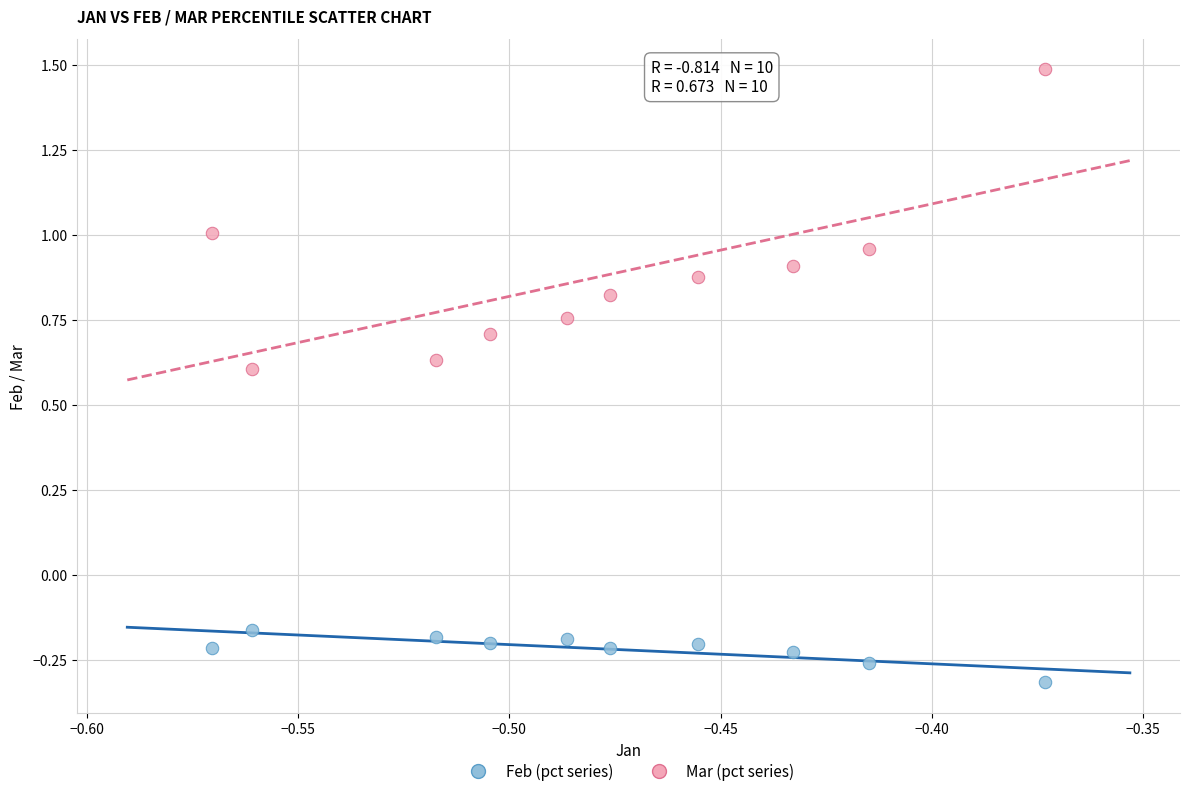

Across all data points, what is the range of Y values (max minus min)?

1.8